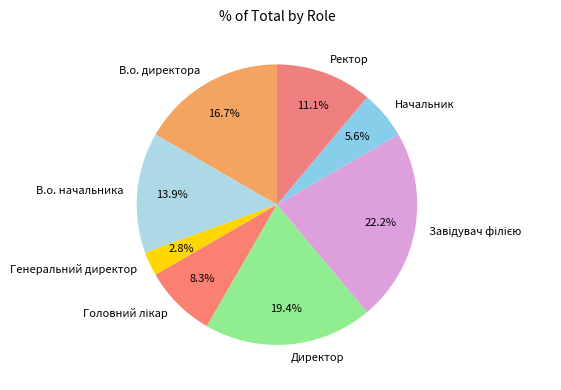

How much of the chart is everything except Директор?

80.6%